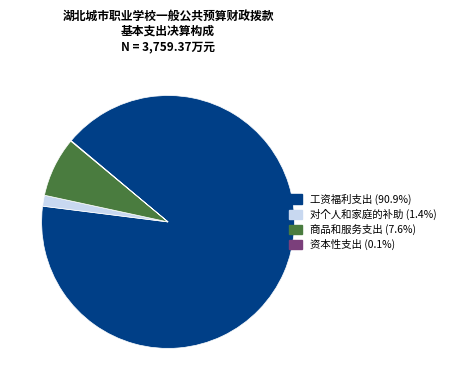

What is the ratio of the value at 工资福利支出 (90.9%) to the value at 对个人和家庭的补助 (1.4%)?

65.1